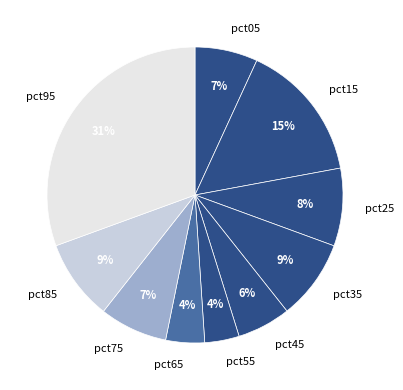

Is it true that pct75 is 7% of the pie?

True